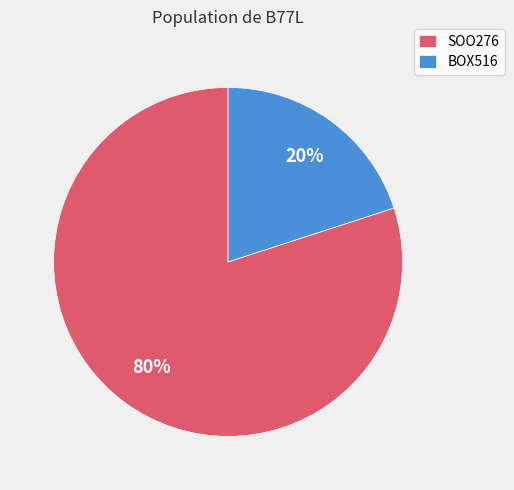

To the nearest percent, what is the difference between the largest and smallest slice percentages?

60%